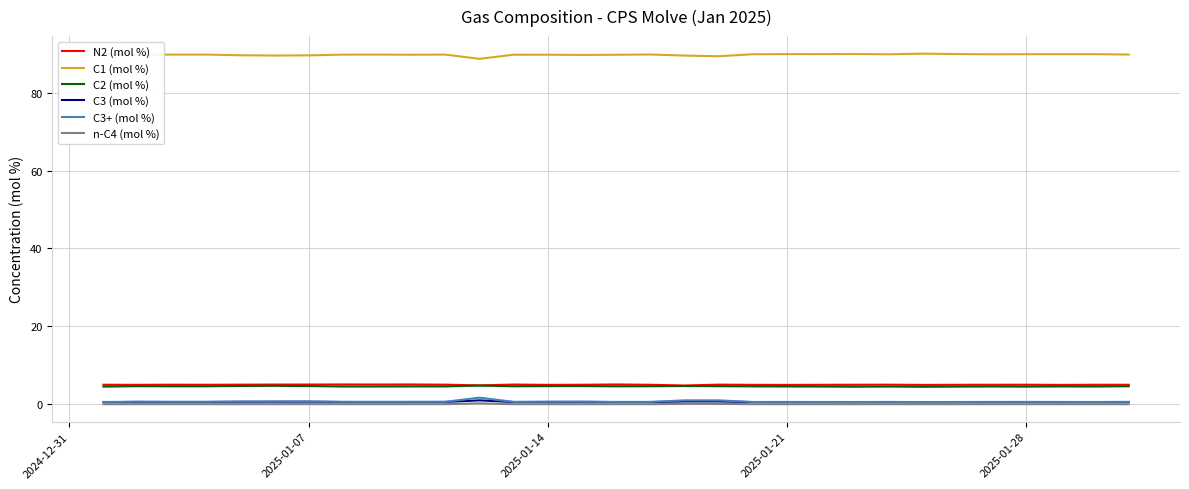

True or false: C1 (mol %) and C3 (mol %) intersect in this chart.

False